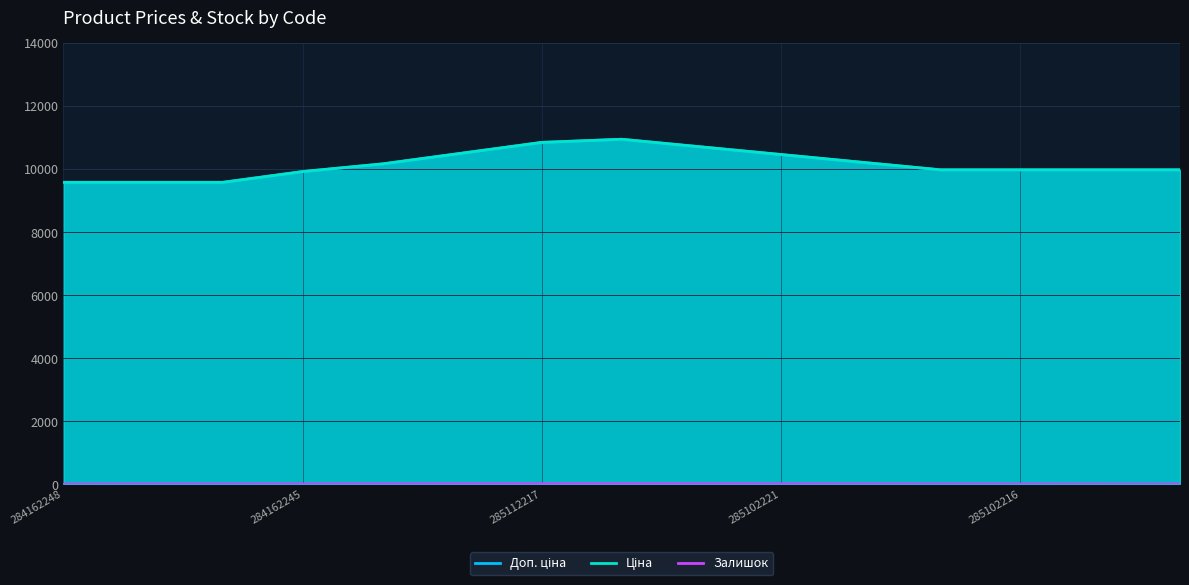

True or false: Ціна has a value of 13501.3 at 284162245.

False